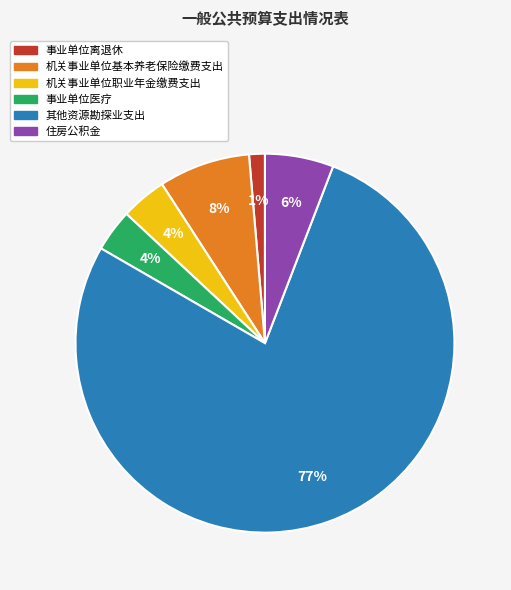

True or false: 事业单位医疗 accounts for 4% of the total.

True